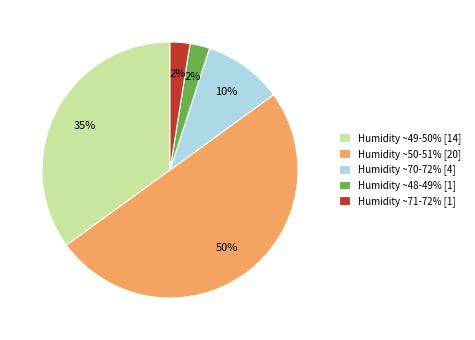

Does Humidity ~48-49% [1] represent more than half of the total?

No